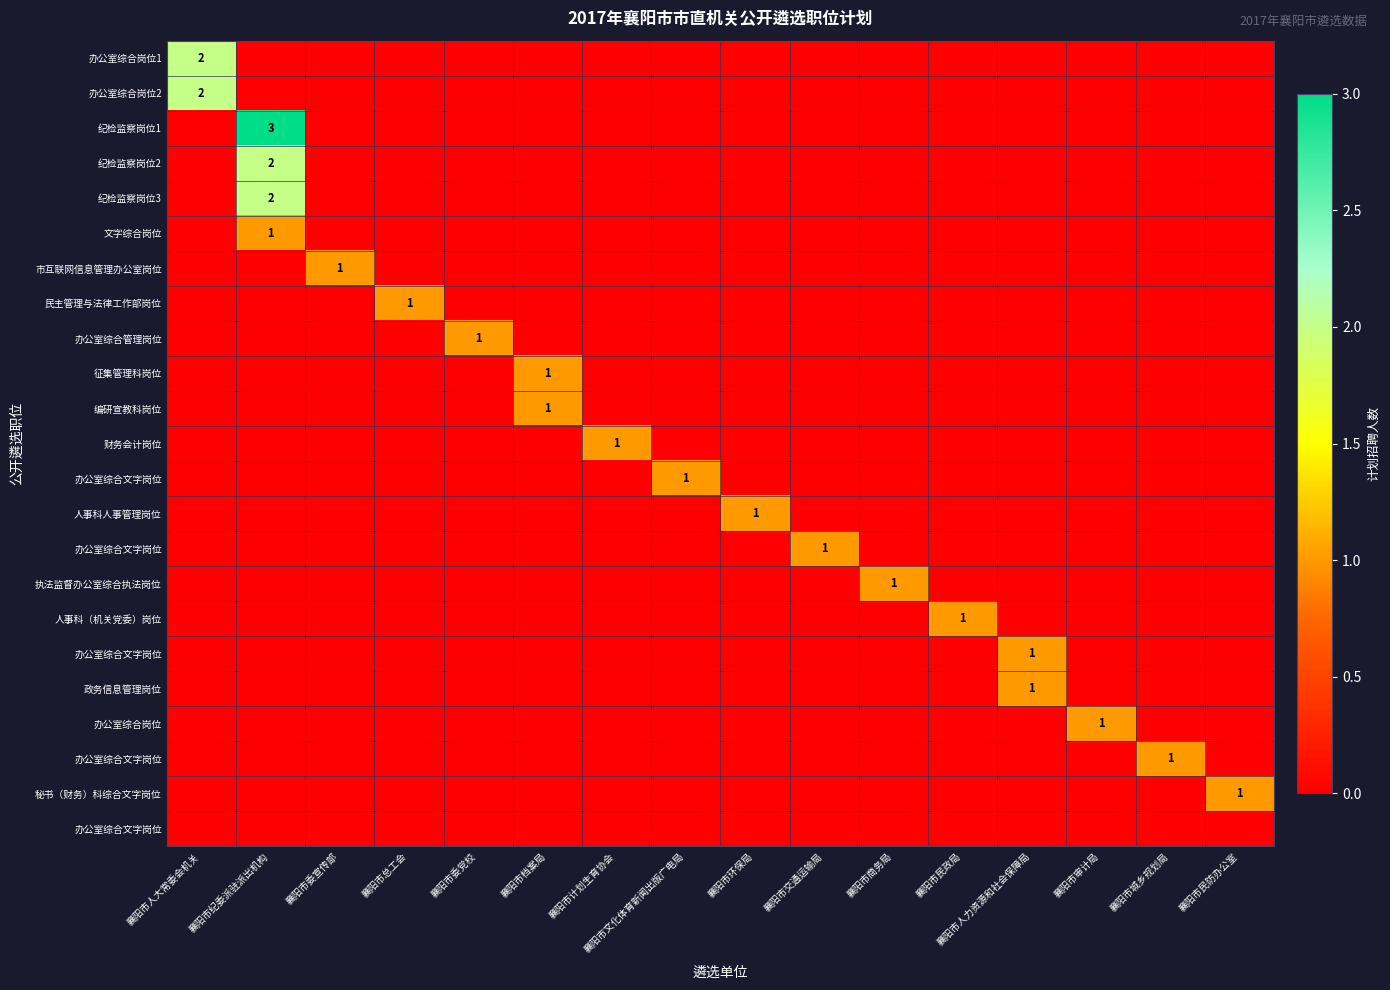

What is the spread (max minus min) of values at 襄阳市纪委派驻派出机构?

3